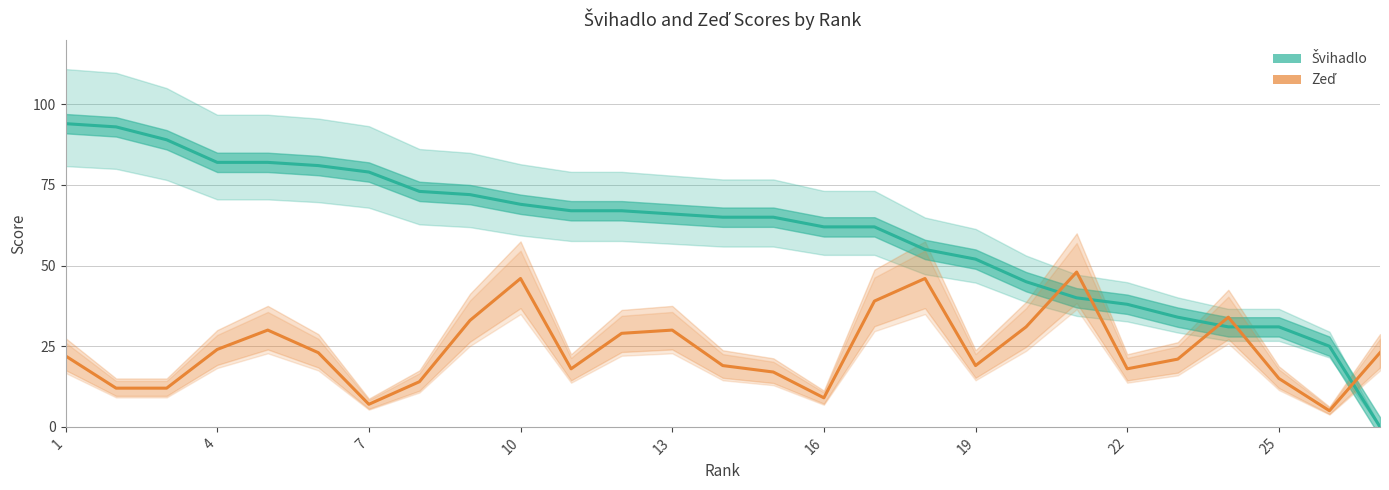

Reading left to right, list all the values displayed in this chart.

Švihadlo: 94	93	89	82	82	81	79	73	72	69	67	67	66	65	65	62	62	55	52	45	40	38	34	31	31	25	0
Zeď: 22	12	12	24	30	23	7	14	33	46	18	29	30	19	17	9	39	46	19	31	48	18	21	34	15	5	23